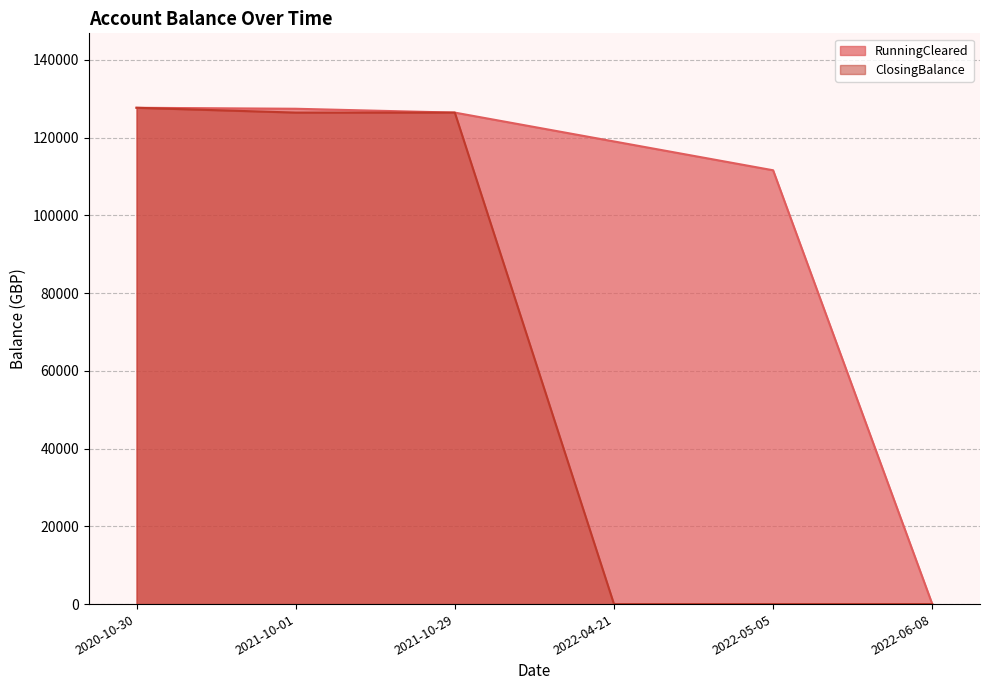

List the labels in order of ClosingBalance value, smallest first.

2022-04-21, 2022-05-05, 2022-06-08, 2021-10-01, 2021-10-29, 2020-10-30